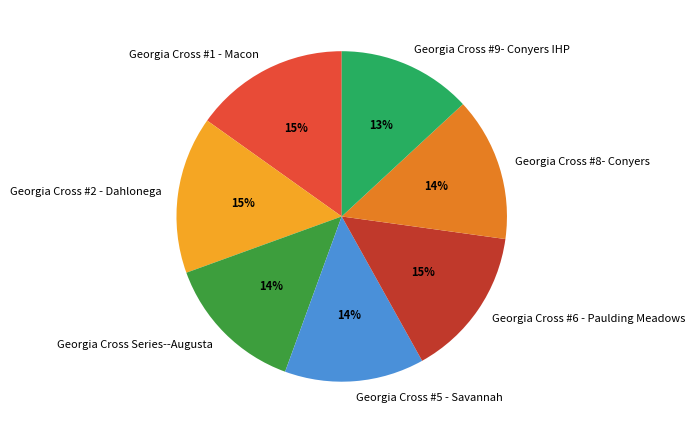

Is there a majority slice in this chart?

No